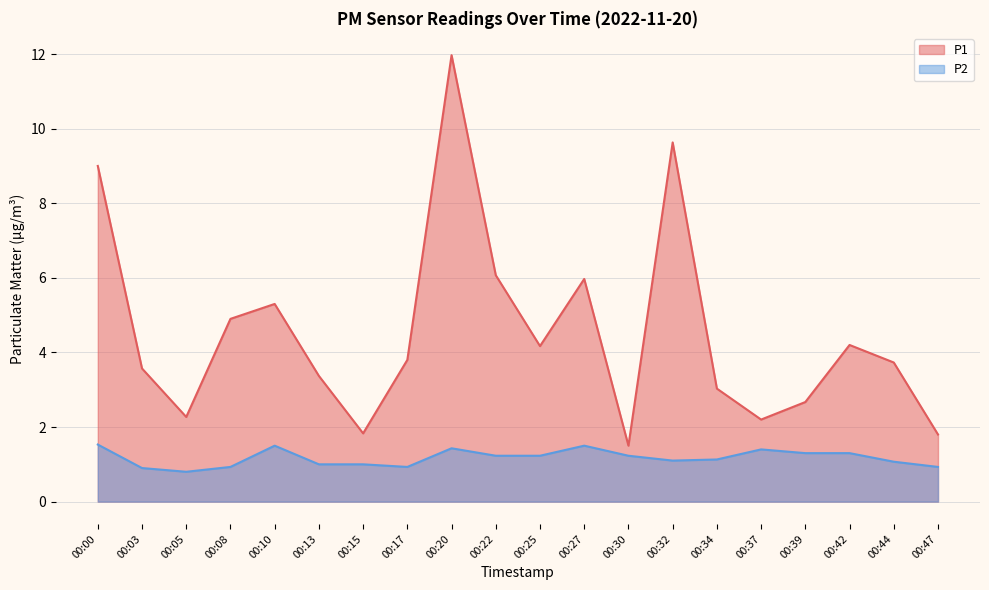

What is the minimum value for P1?

1.5